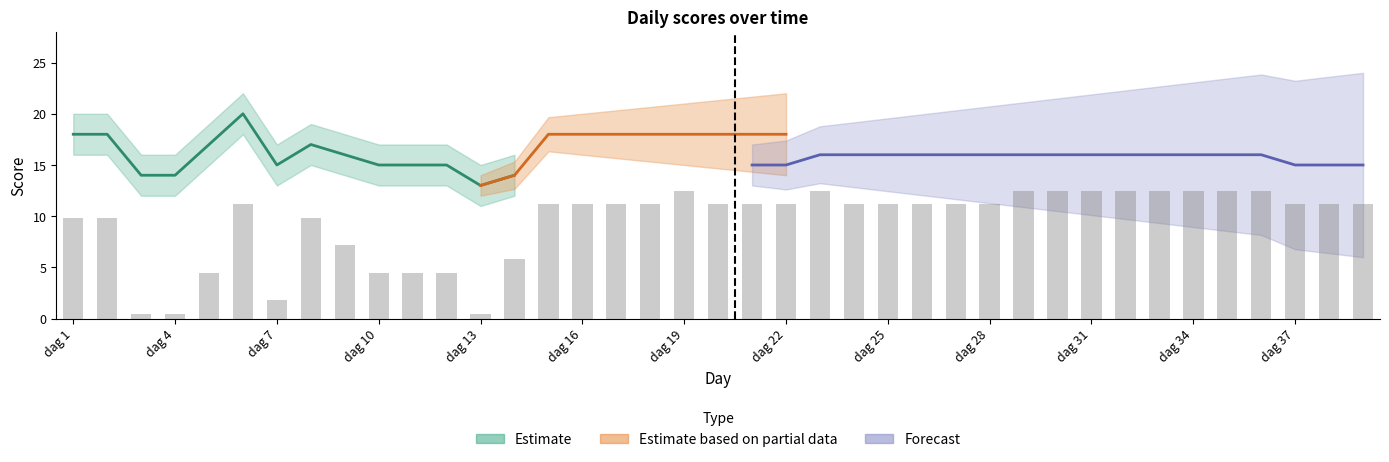

The Dailynegativ series shows 12 at dag 27. True or false?

True